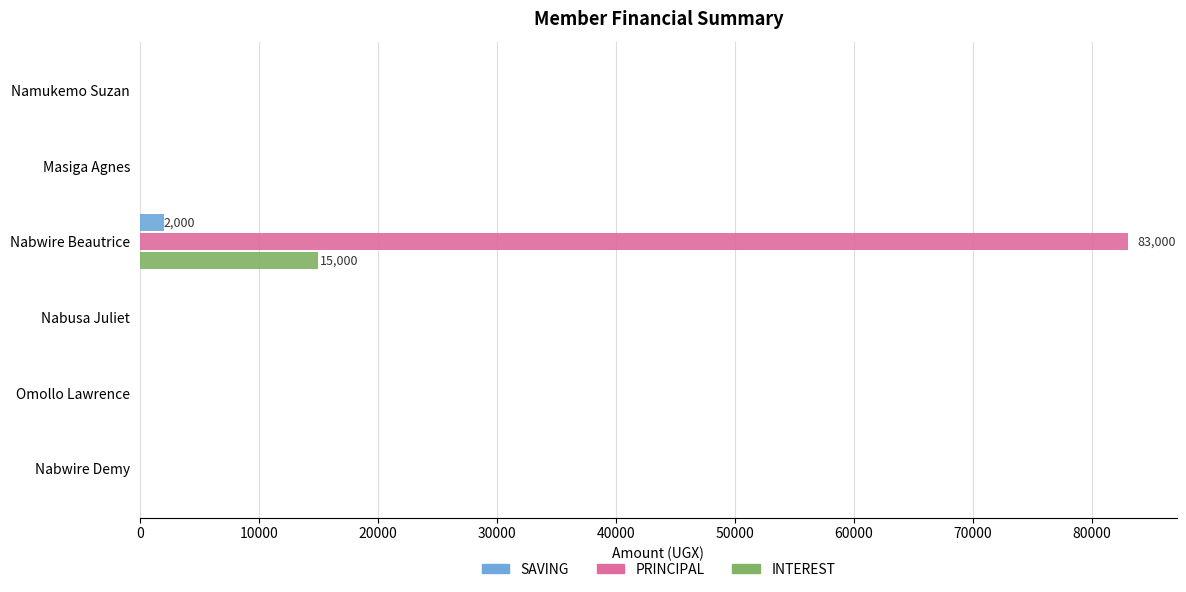

How many distinct data groups are displayed?

3